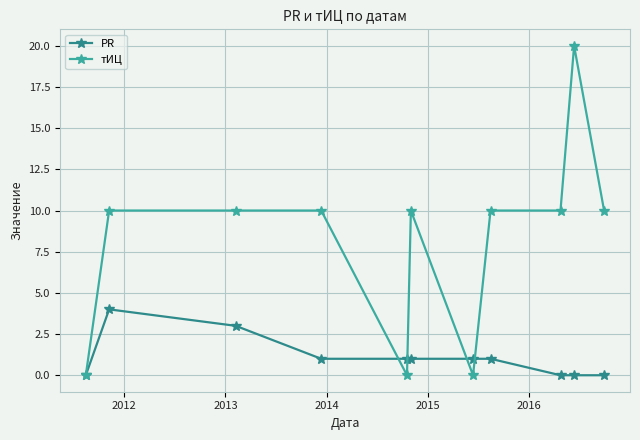

Reading left to right, transcribe all the data shown in this chart.

PR: 0	4	3	1	1	1	1	1	0	0	0
тИЦ: 0	10	10	10	0	10	0	10	10	20	10